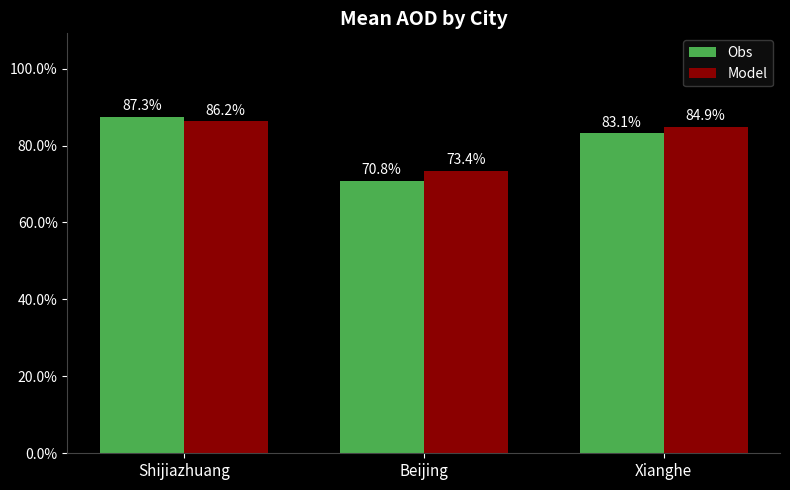

Is it true that Obs equals 0.4 at Shijiazhuang?

False